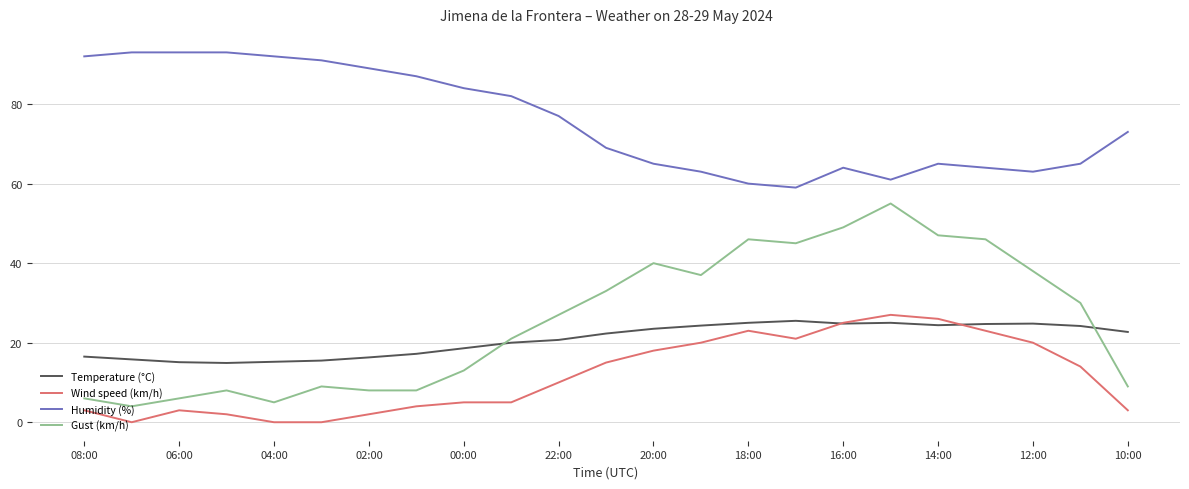

Is this an area chart (filled region under the line)?

No